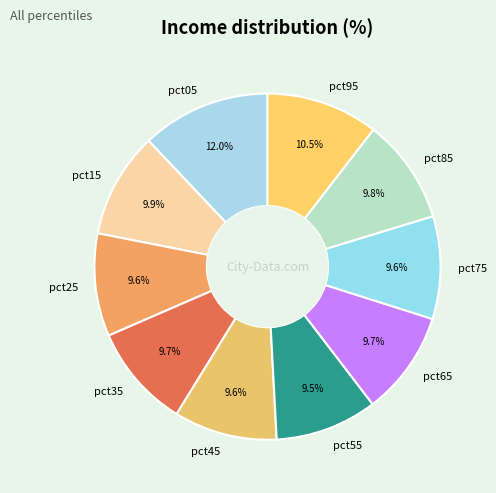

Does any single category account for the majority?

No